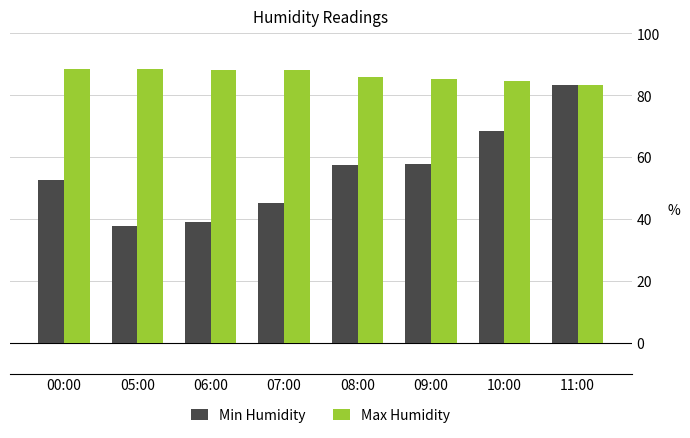

Between 08:00 and 10:00, which series saw the biggest shift?

Min Humidity